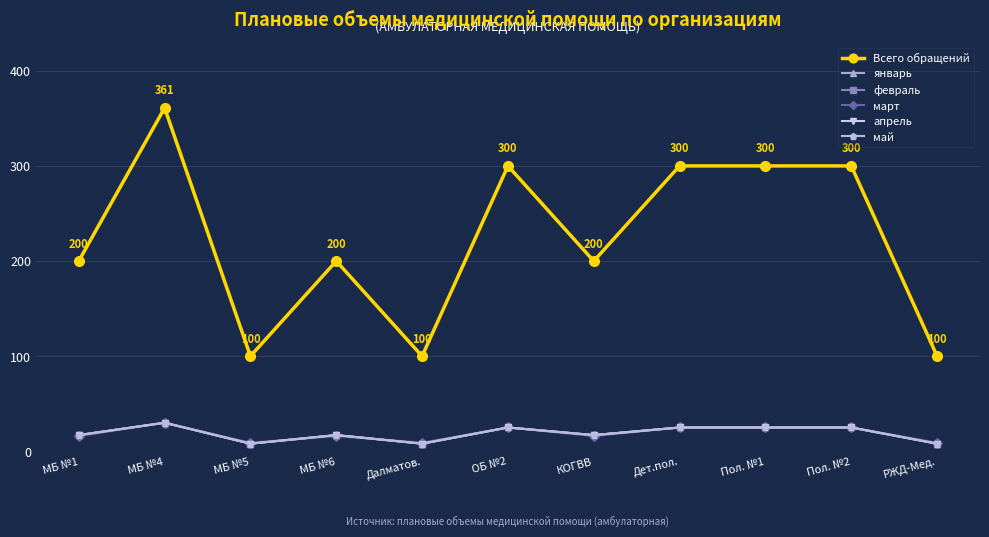

In май, how many points are higher than both neighbors (excluding endpoints)?

3